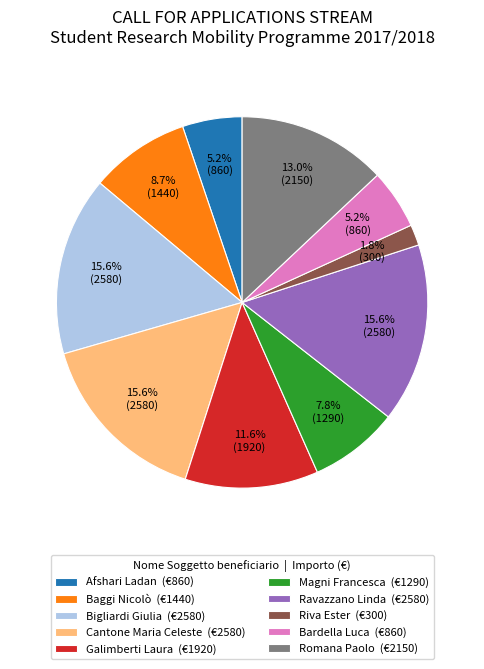

To the nearest percent, what is the average slice percentage?

10%